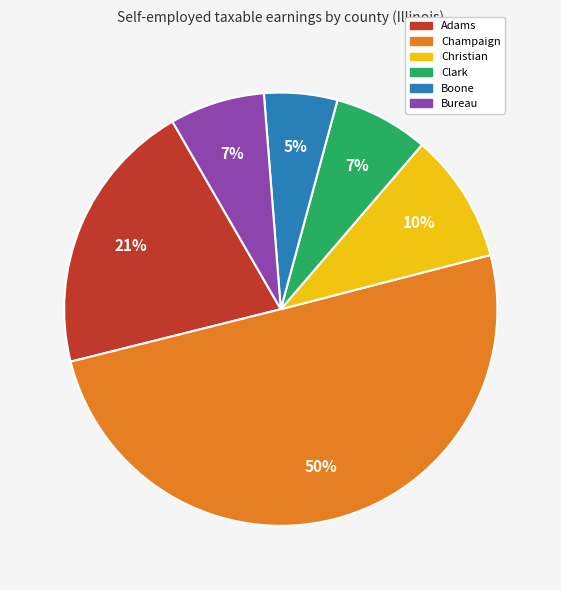

To the nearest percent, what is the combined percentage of Bureau and Clark?

14%